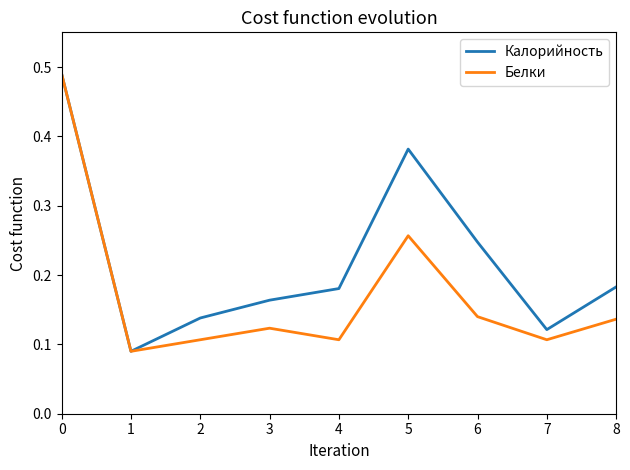

Which series changed the most between 4 and 5?

Калорийность